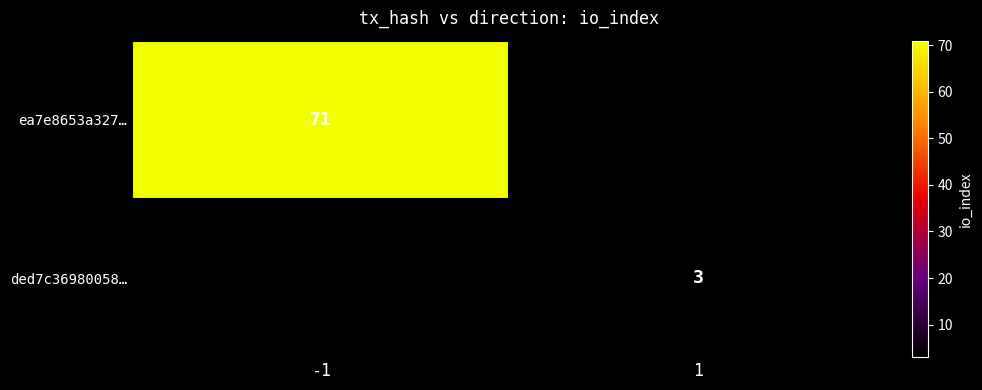

Between 1 and -1, which is larger?

-1